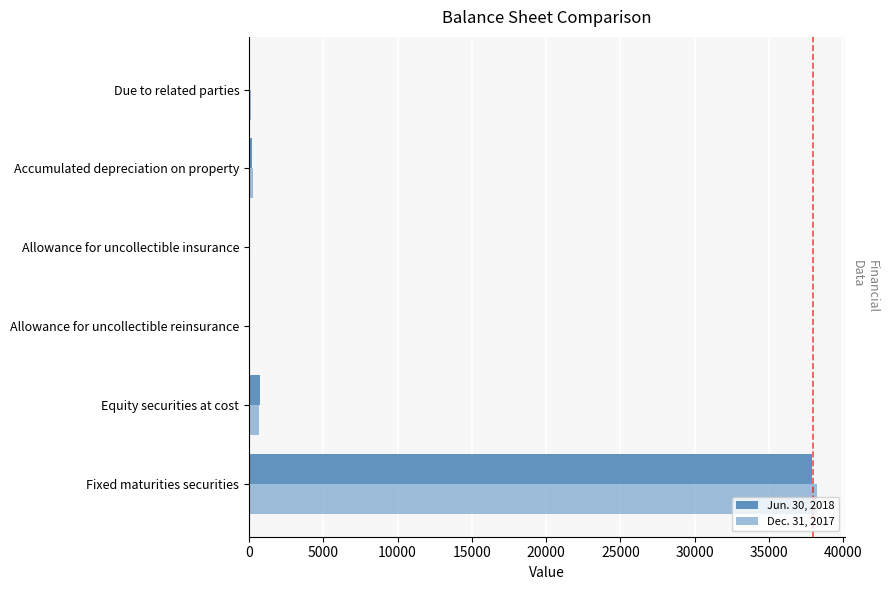

True or false: Dec. 31, 2017 has a value of 38215 at Fixed maturities securities.

True